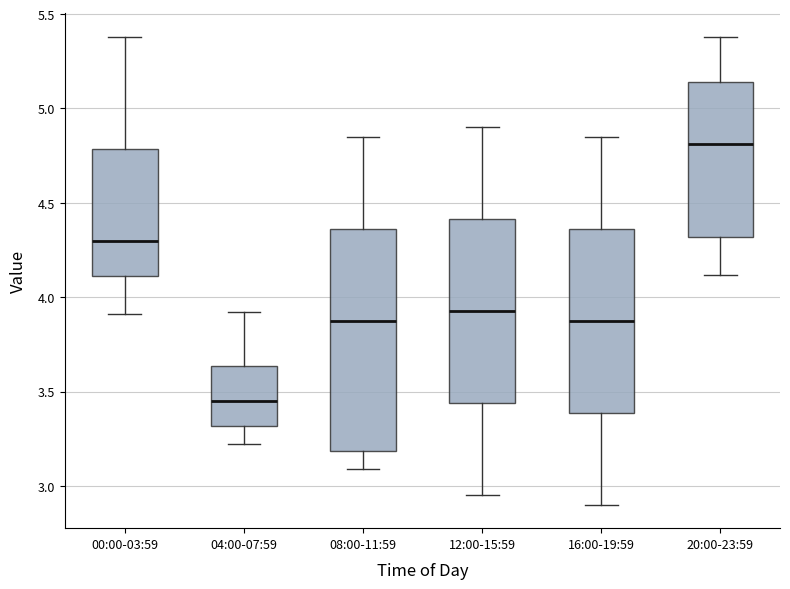

Reading left to right, read every box against the y-axis: the position of its median line, the range the box covers, and the ends of its whiskers. The values are not printed on the chart, so give them approximately, as read against the axis.

00:00-03:59: median 4.30, box 4.10 to 4.80, whiskers 3.90 to 5.40
04:00-07:59: median 3.45, box 3.30 to 3.65, whiskers 3.20 to 3.90
08:00-11:59: median 3.90, box 3.20 to 4.35, whiskers 3.10 to 4.85
12:00-15:59: median 3.95, box 3.45 to 4.40, whiskers 2.95 to 4.90
16:00-19:59: median 3.90, box 3.40 to 4.35, whiskers 2.90 to 4.85
20:00-23:59: median 4.80, box 4.30 to 5.15, whiskers 4.10 to 5.40